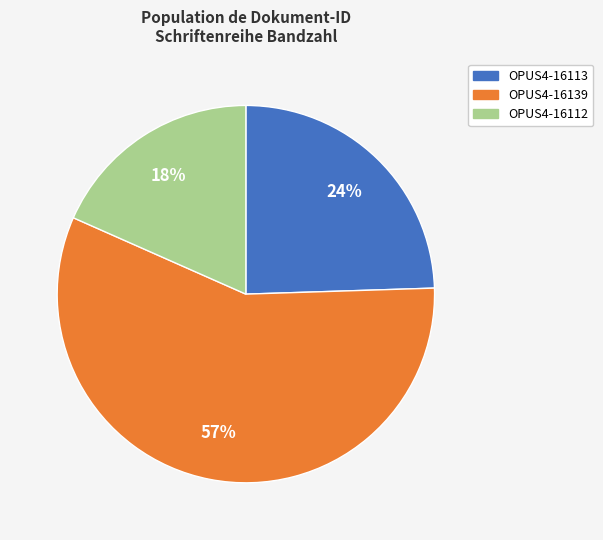

To the nearest percent, what is the average slice percentage?

33%